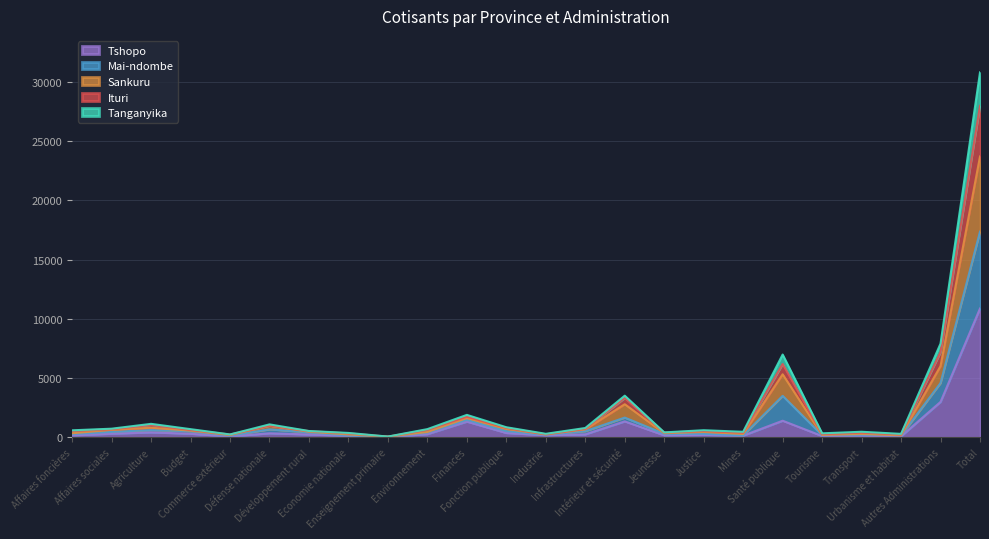

What is the highest value of the Tshopo series?

10871